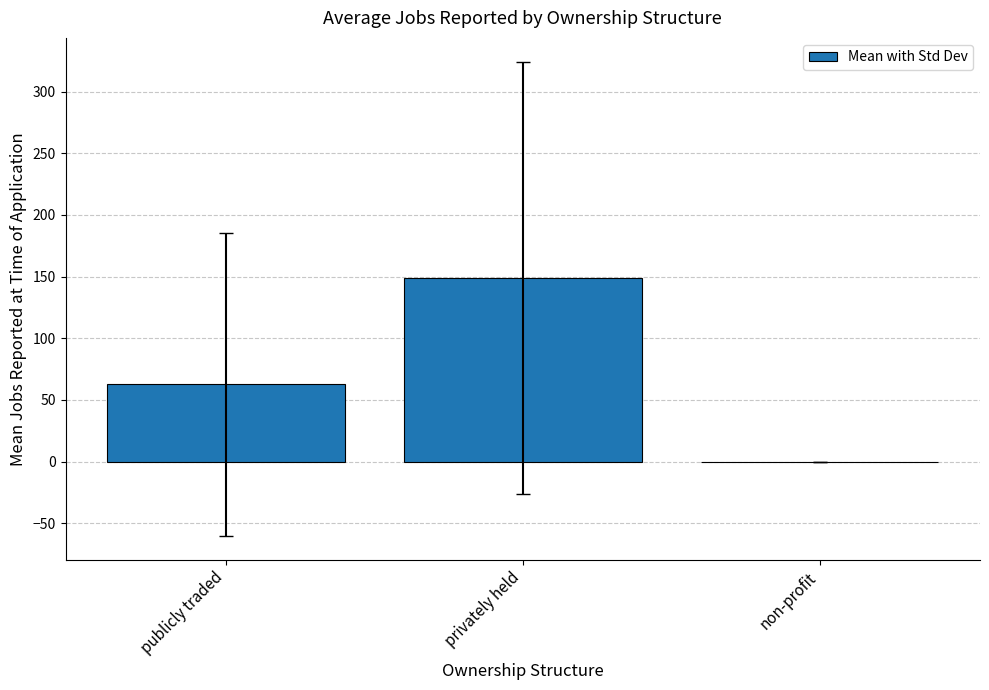

What is the change in value from publicly traded to privately held?

+86.4